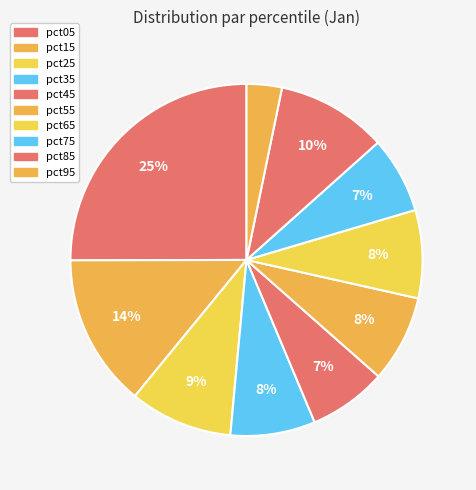

To the nearest percent, what portion does pct95 represent?

3%